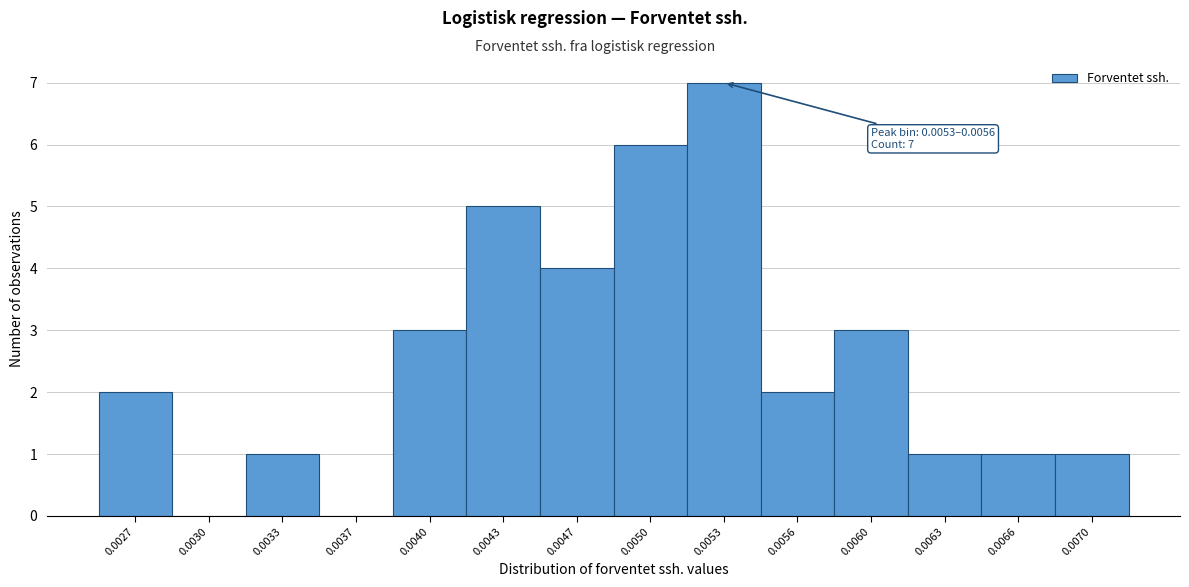

Reading right to left, list all the values displayed in this chart.

0.0070=1	0.0066=1	0.0063=1	0.0060=3	0.0056=2	0.0053=7	0.0050=6	0.0047=4	0.0043=5	0.0040=3	0.0037=0	0.0033=1	0.0030=0	0.0027=2